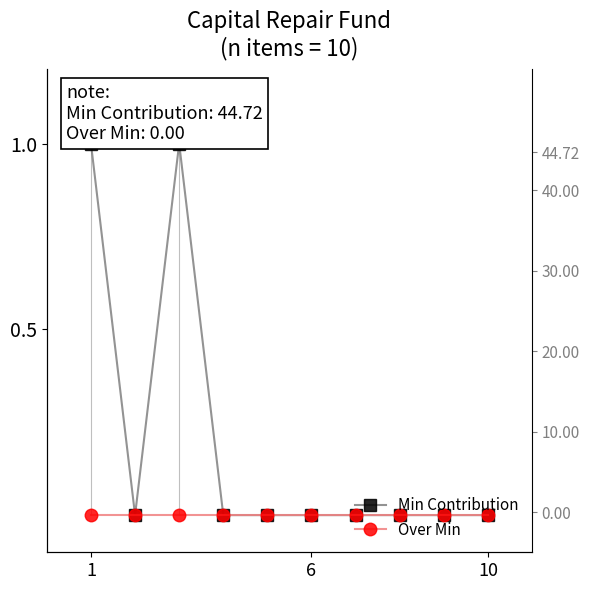

What are all the series names shown in the legend?

Min Contribution, Over Min